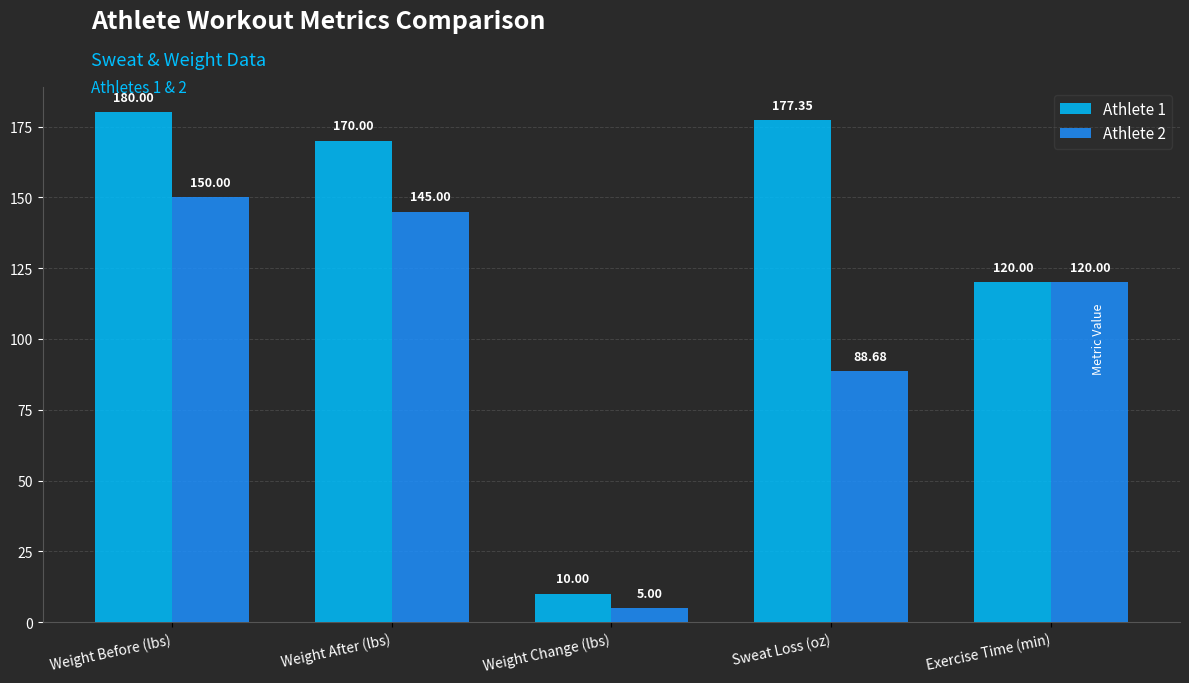

At which label is Athlete 2 closest to 77?

Sweat Loss (oz)